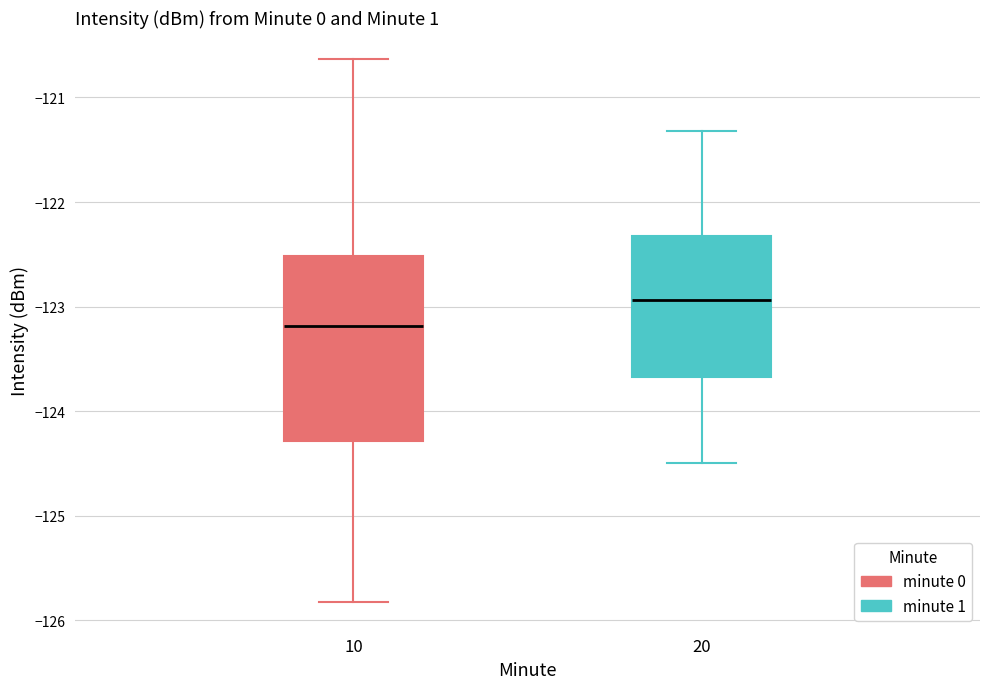

Reading left to right, read every box against the y-axis: the position of its median line, the range the box covers, and the ends of its whiskers. The values are not printed on the chart, so give them approximately, as read against the axis.

10: median -123.2, box -124.3 to -122.5, whiskers -125.8 to -120.6
20: median -122.9, box -123.7 to -122.3, whiskers -124.5 to -121.3